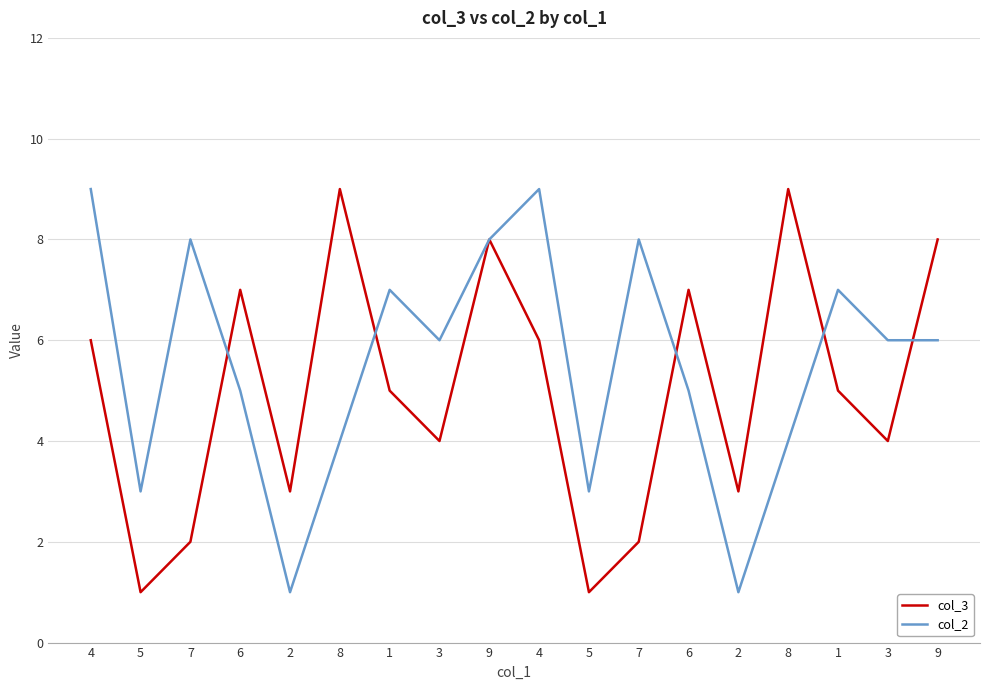

What is the spread (max minus min) of values at 5?

2